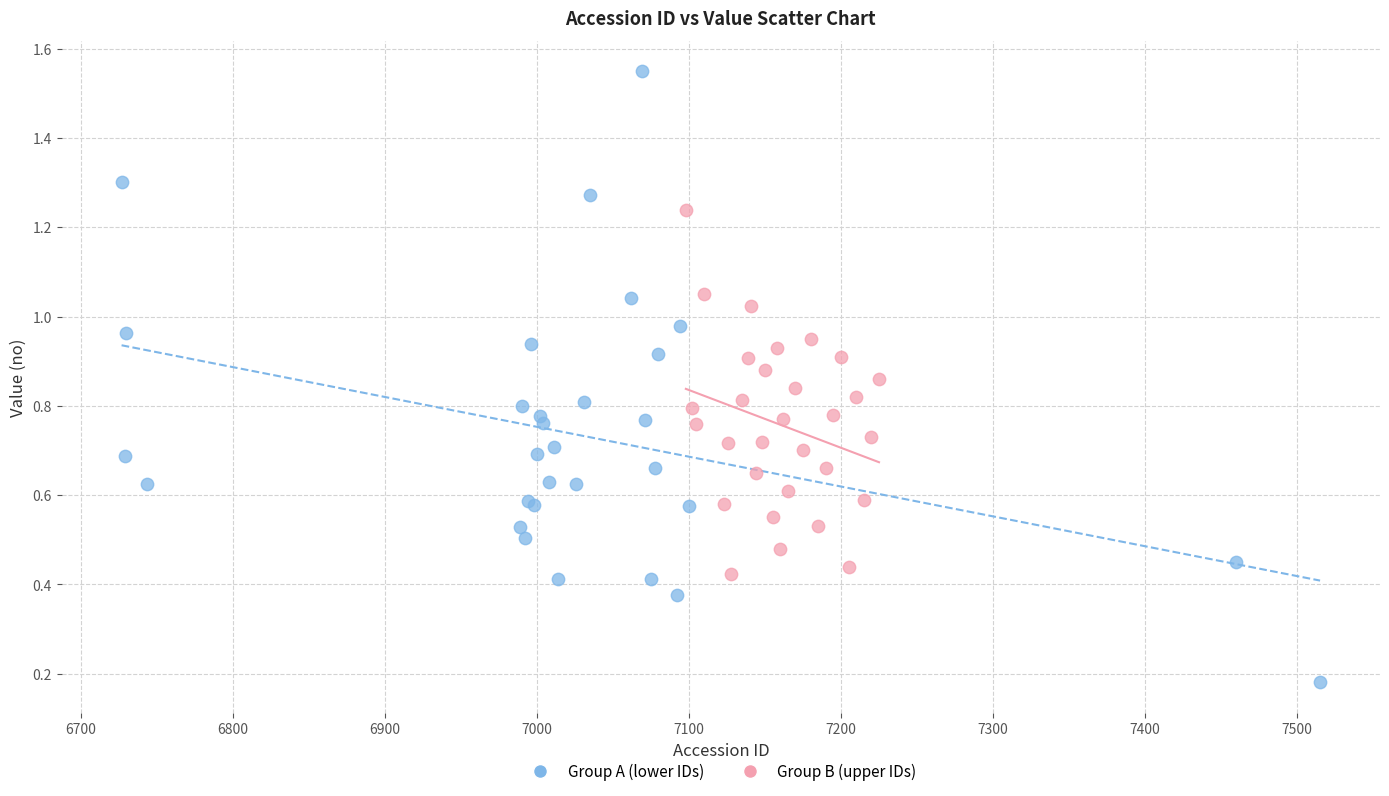

Which series has the widest spread of Y values?

Group A (lower IDs)